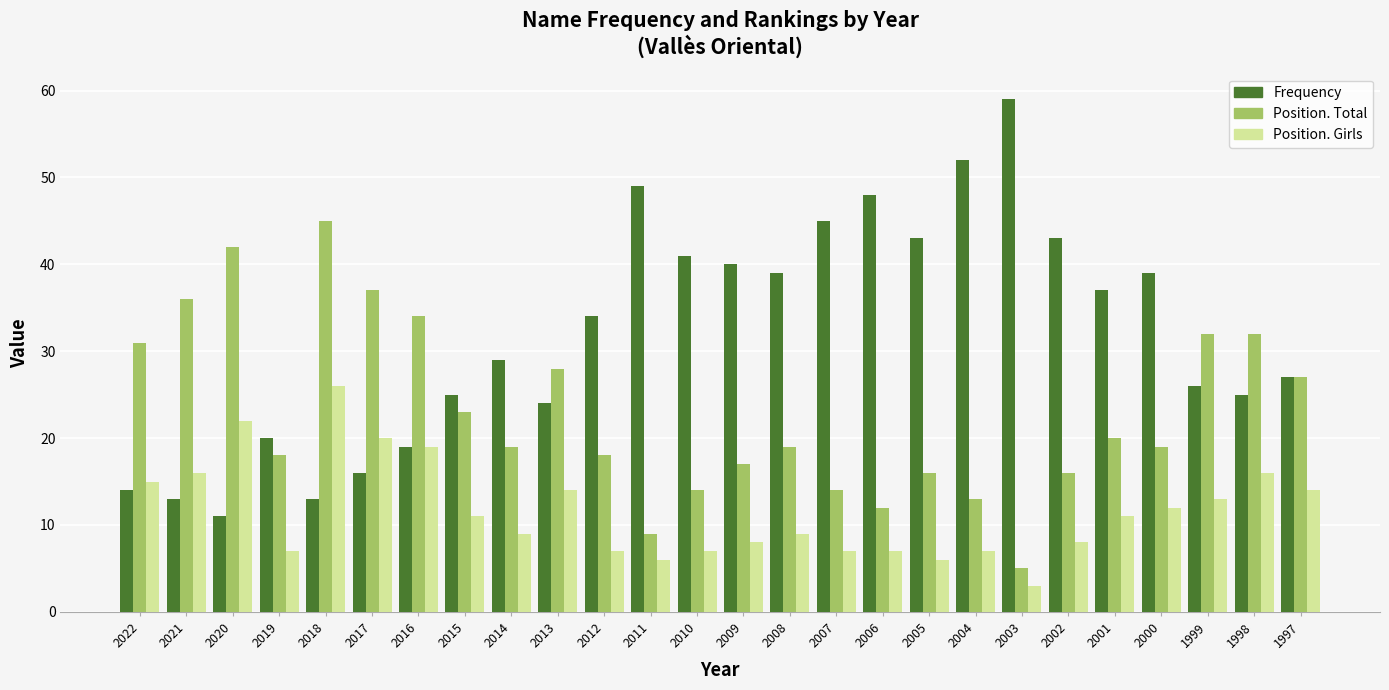

Reading right to left, list all the values displayed in this chart.

Frequency: 1997=27	1998=25	1999=26	2000=39	2001=37	2002=43	2003=59	2004=52	2005=43	2006=48	2007=45	2008=39	2009=40	2010=41	2011=49	2012=34	2013=24	2014=29	2015=25	2016=19	2017=16	2018=13	2019=20	2020=11	2021=13	2022=14
Position. Total: 1997=27	1998=32	1999=32	2000=19	2001=20	2002=16	2003=5	2004=13	2005=16	2006=12	2007=14	2008=19	2009=17	2010=14	2011=9	2012=18	2013=28	2014=19	2015=23	2016=34	2017=37	2018=45	2019=18	2020=42	2021=36	2022=31
Position. Girls: 1997=14	1998=16	1999=13	2000=12	2001=11	2002=8	2003=3	2004=7	2005=6	2006=7	2007=7	2008=9	2009=8	2010=7	2011=6	2012=7	2013=14	2014=9	2015=11	2016=19	2017=20	2018=26	2019=7	2020=22	2021=16	2022=15